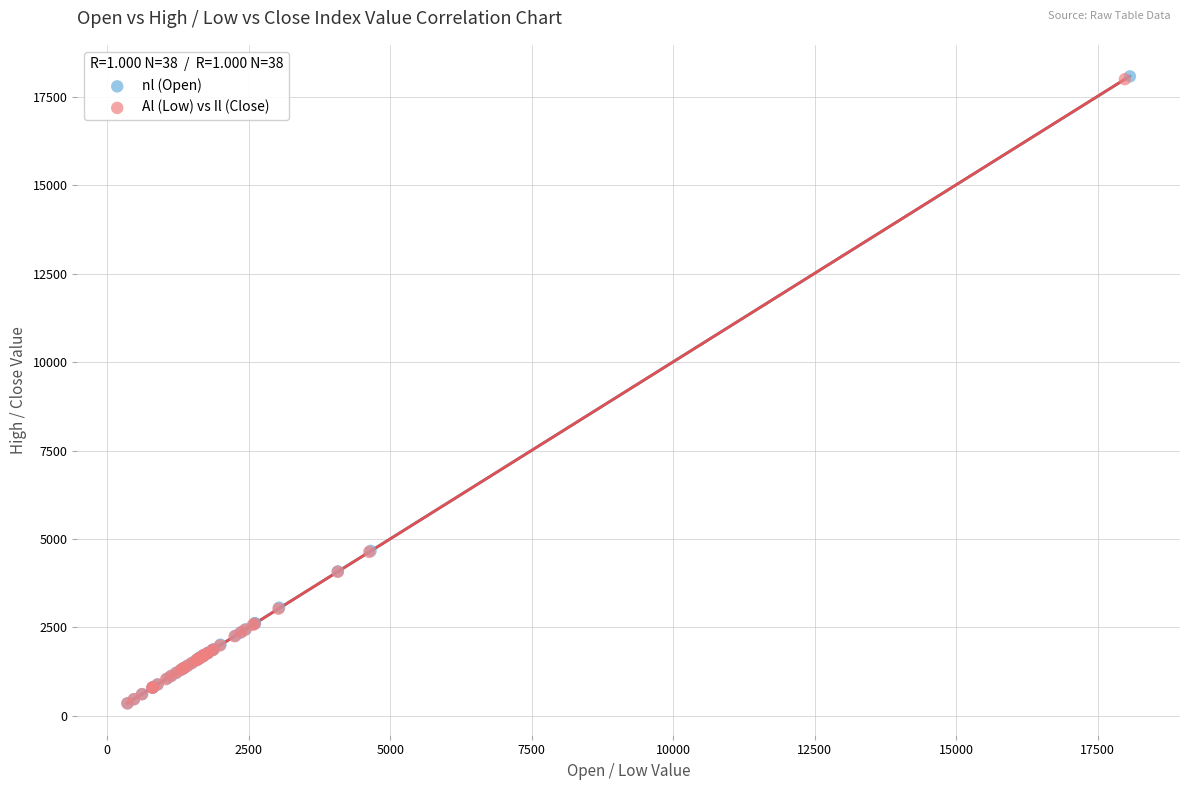

Which series has the widest spread of Y values?

nl (Open)